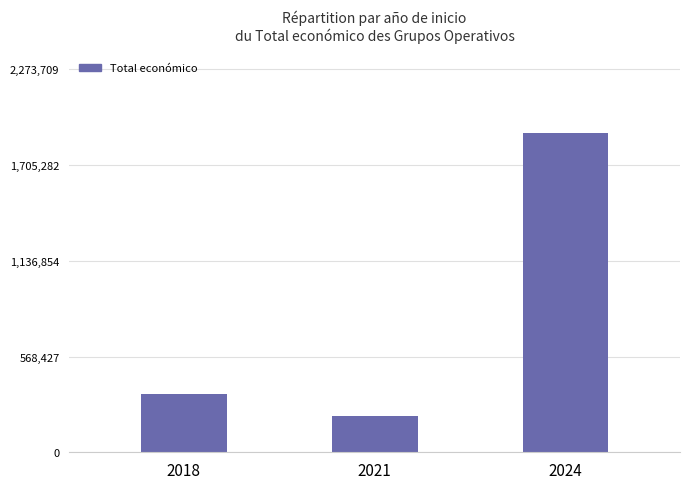

What is the value of the 2nd bar from the left?

217264